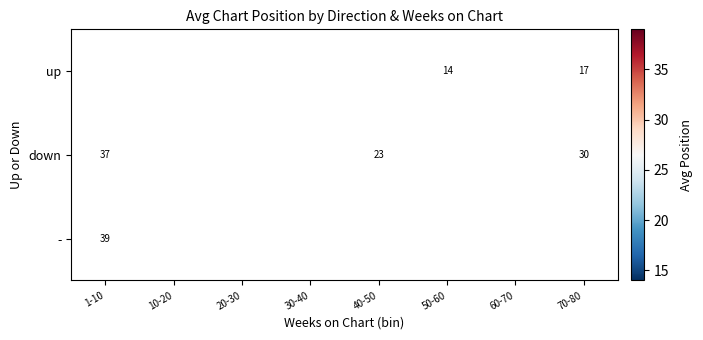

Is it true that down equals 23 at 40-50?

True